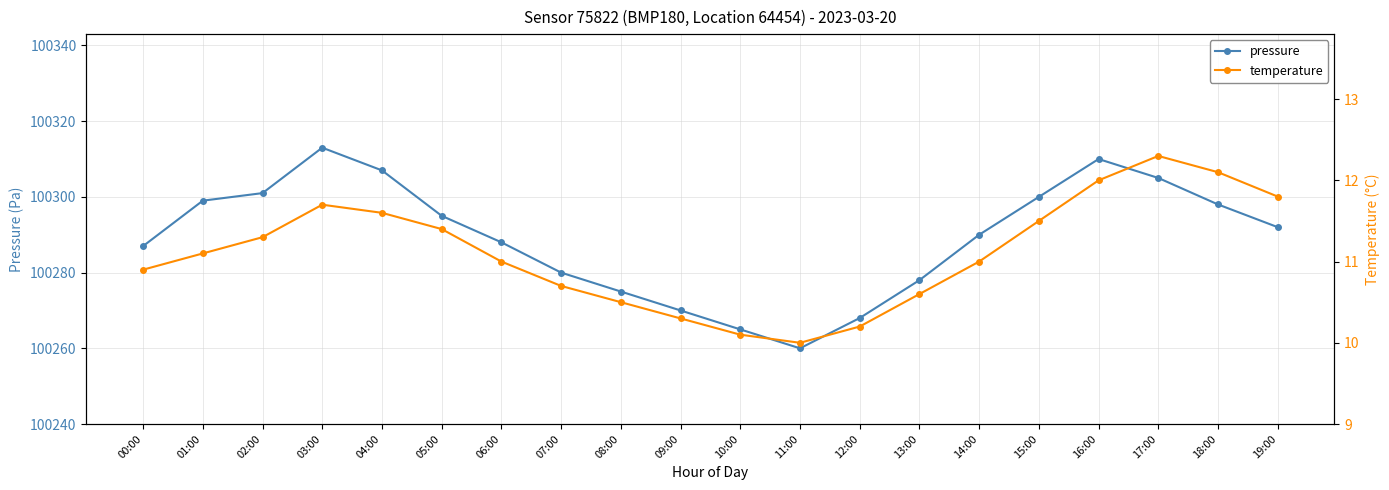

Between 03:00 and 01:00, which is larger?

03:00